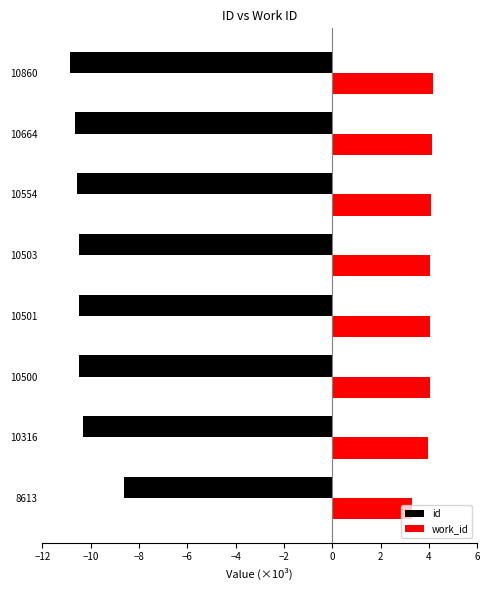

At which label is id closest to -9?

8613